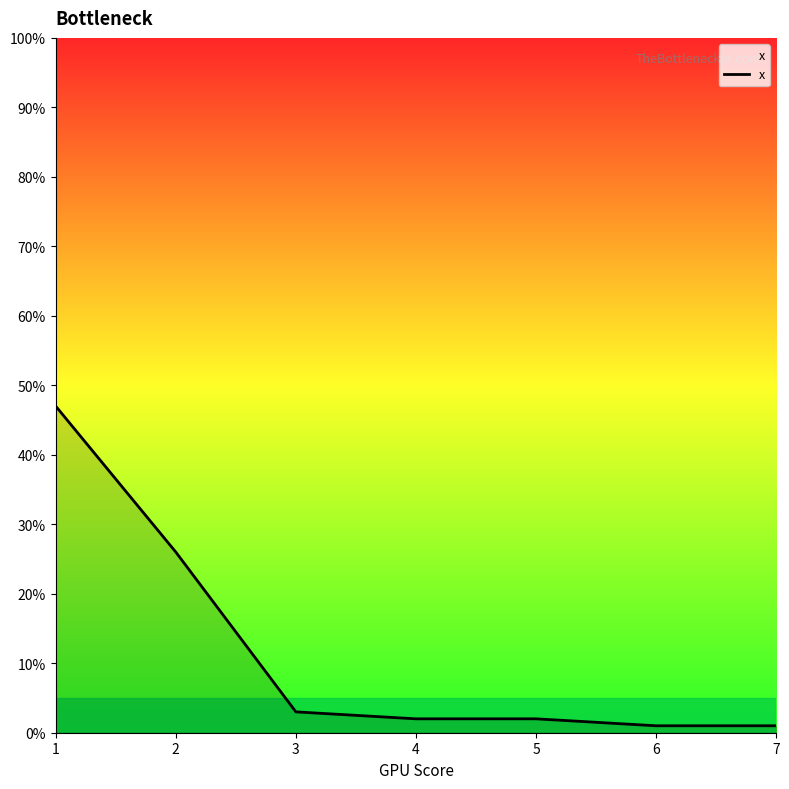

Does the chart have visible grid lines?

No